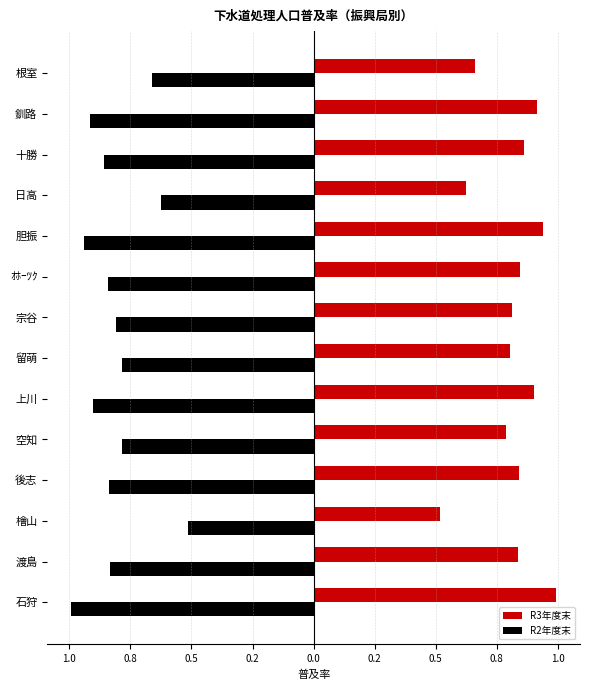

What are all the series names shown in the legend?

R3年度末, R2年度末